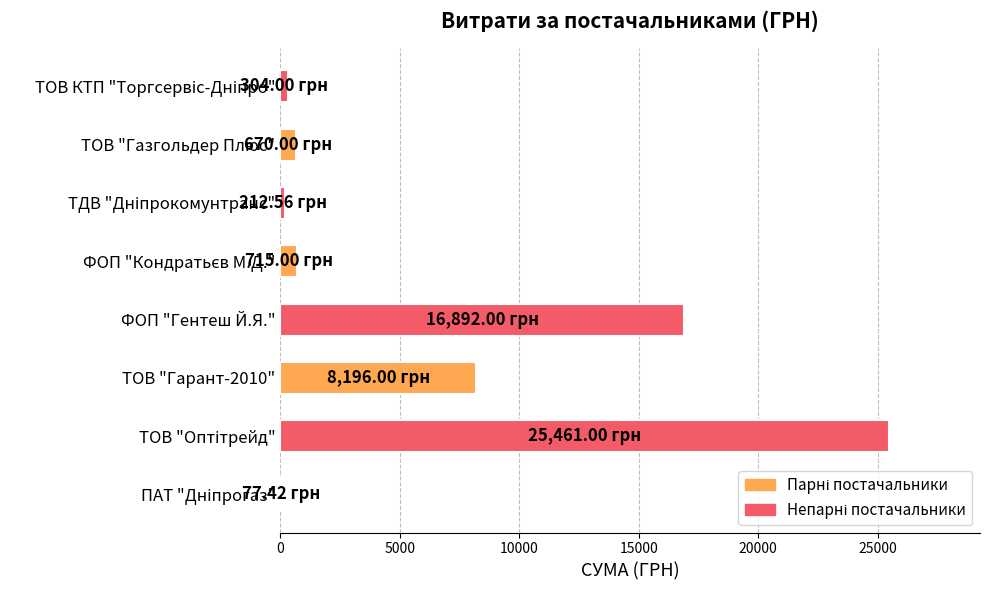

Count the number of data series in this chart.

1